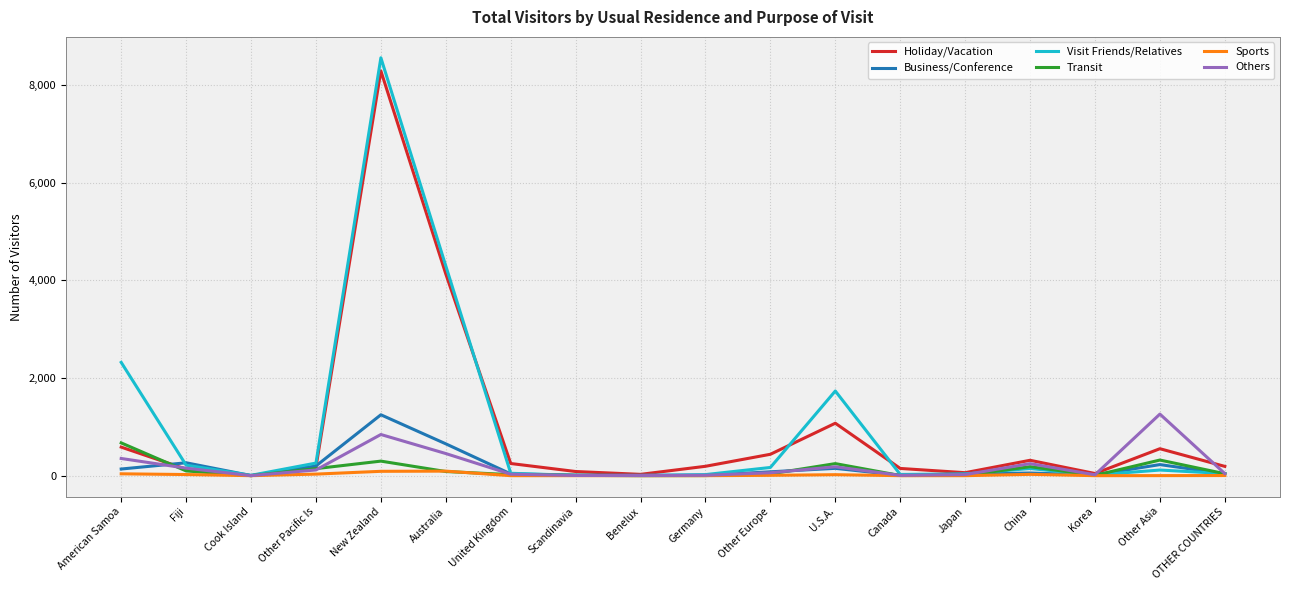

At which label does Transit reach its peak?

American Samoa